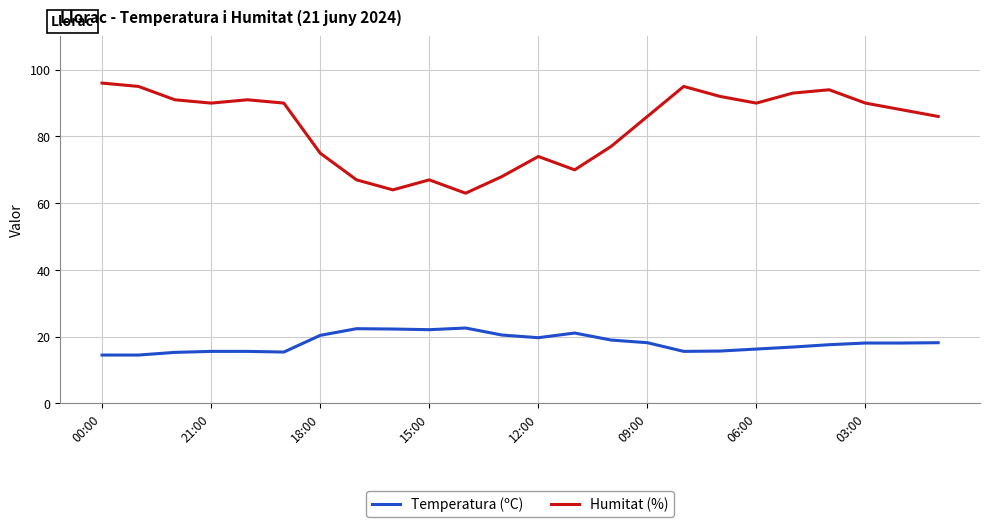

How many lines are shown in the chart?

2